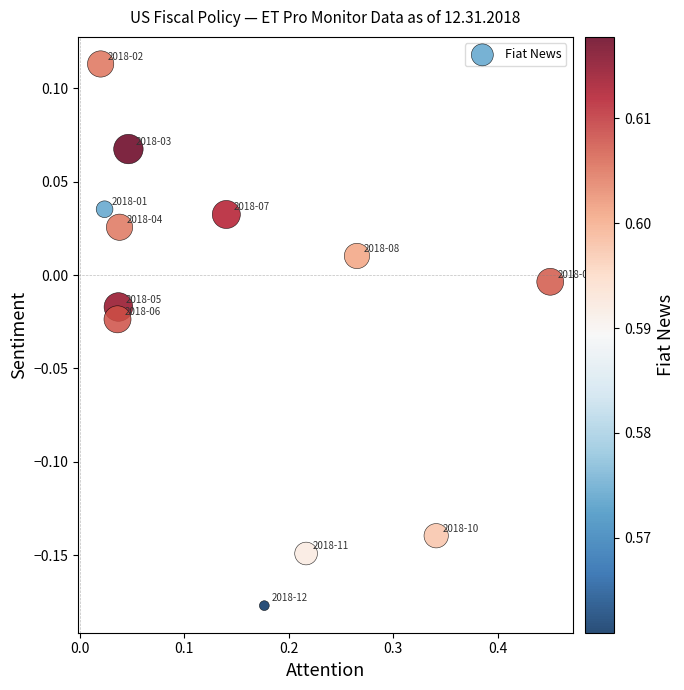

What is the range of Y values (max minus min)?

0.3